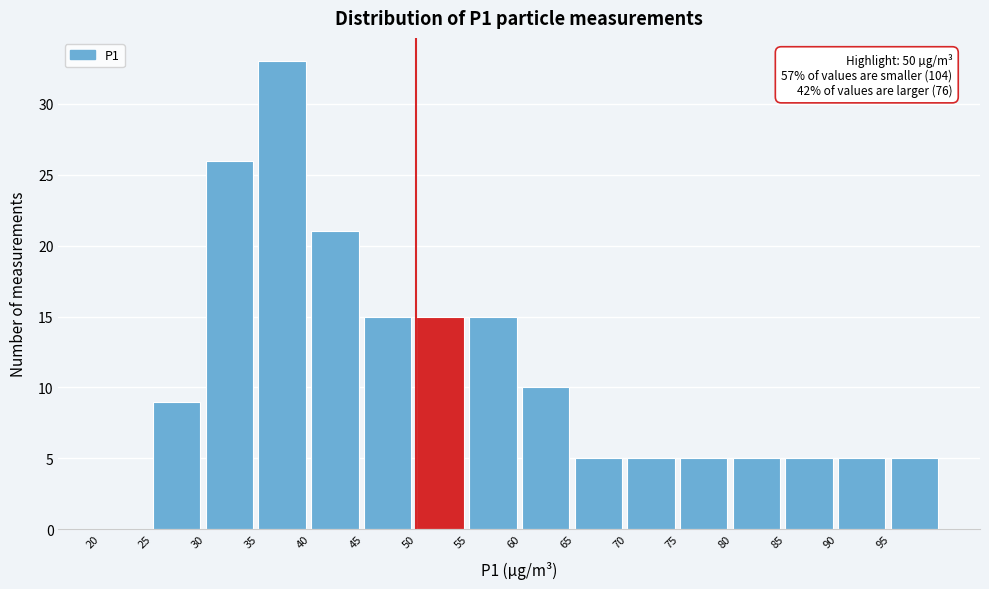

Which range on the x-axis has the tallest bar?

35 to 40